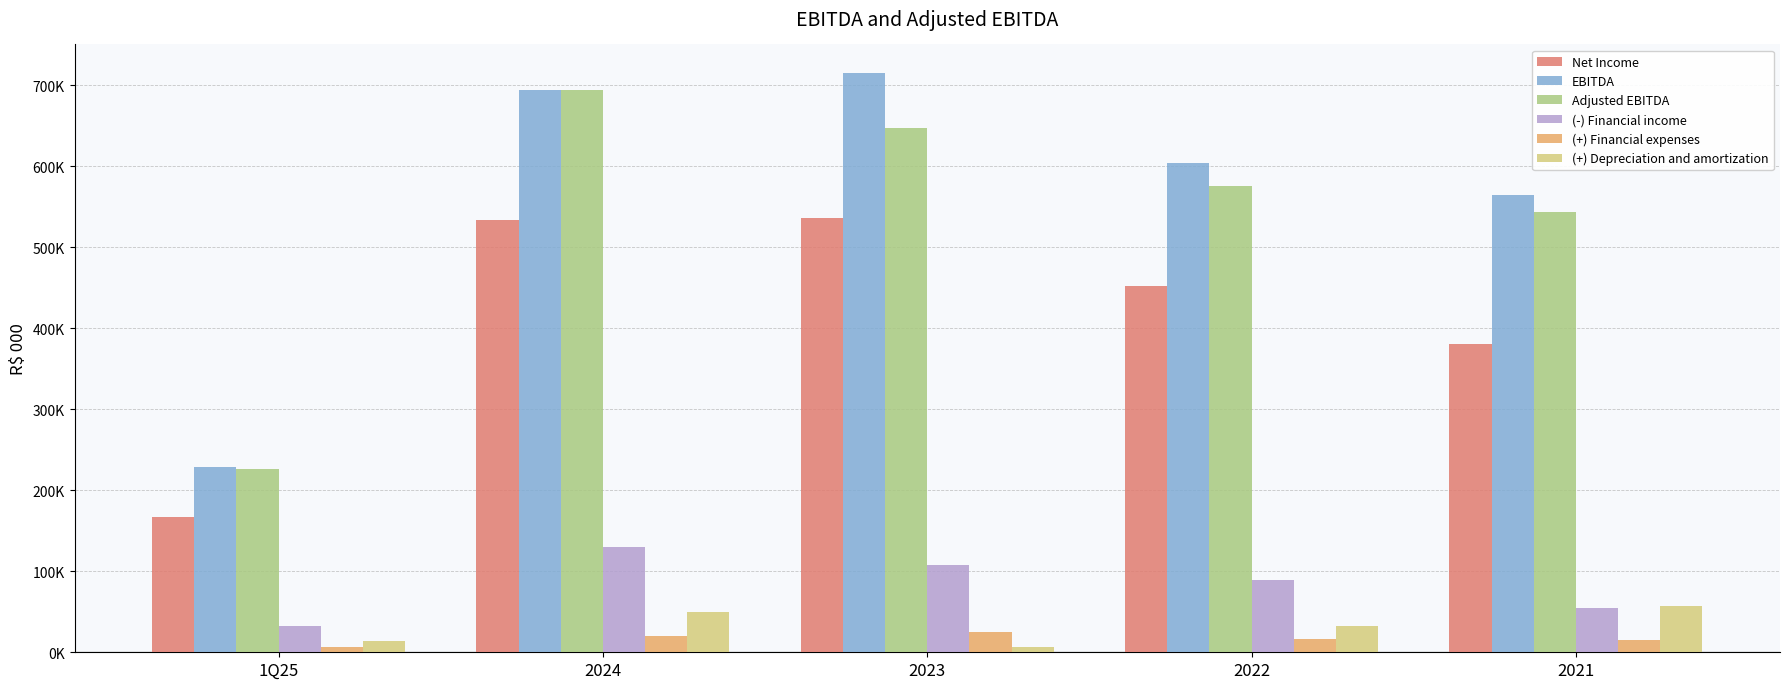

Are the bars grouped side by side (vs. stacked)?

Yes